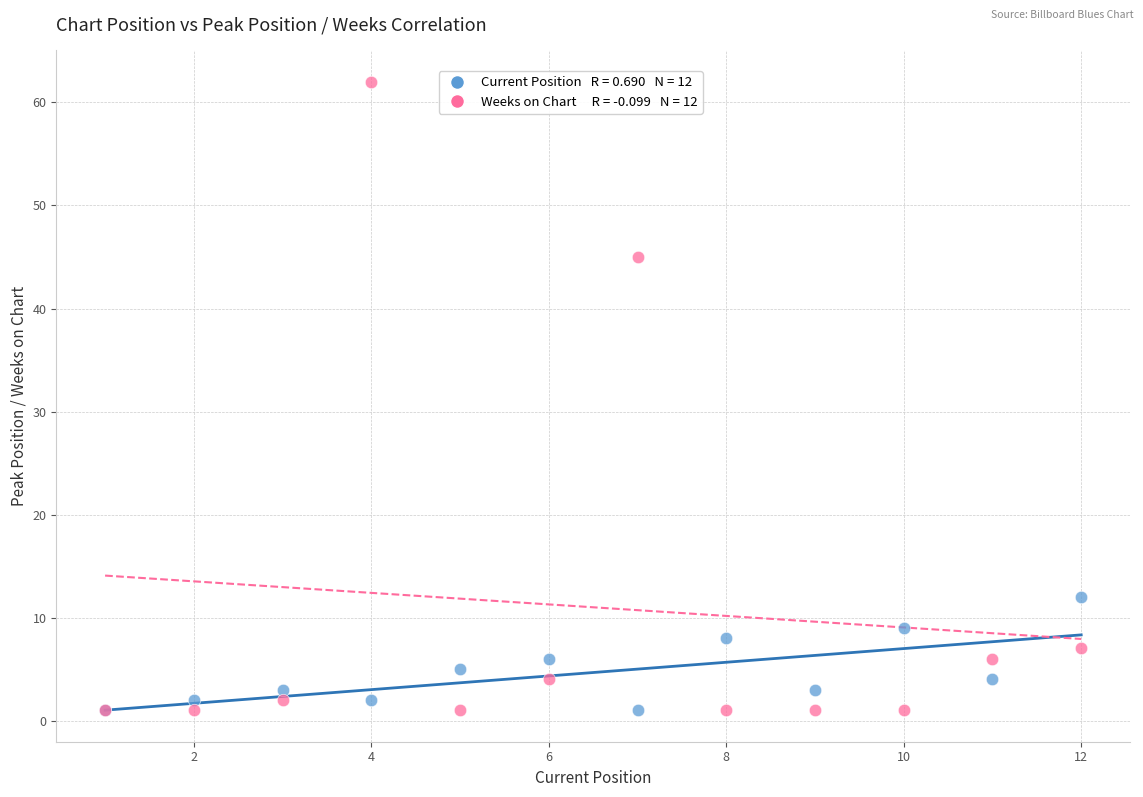

Across all series, what Y value is closest to 31?

45